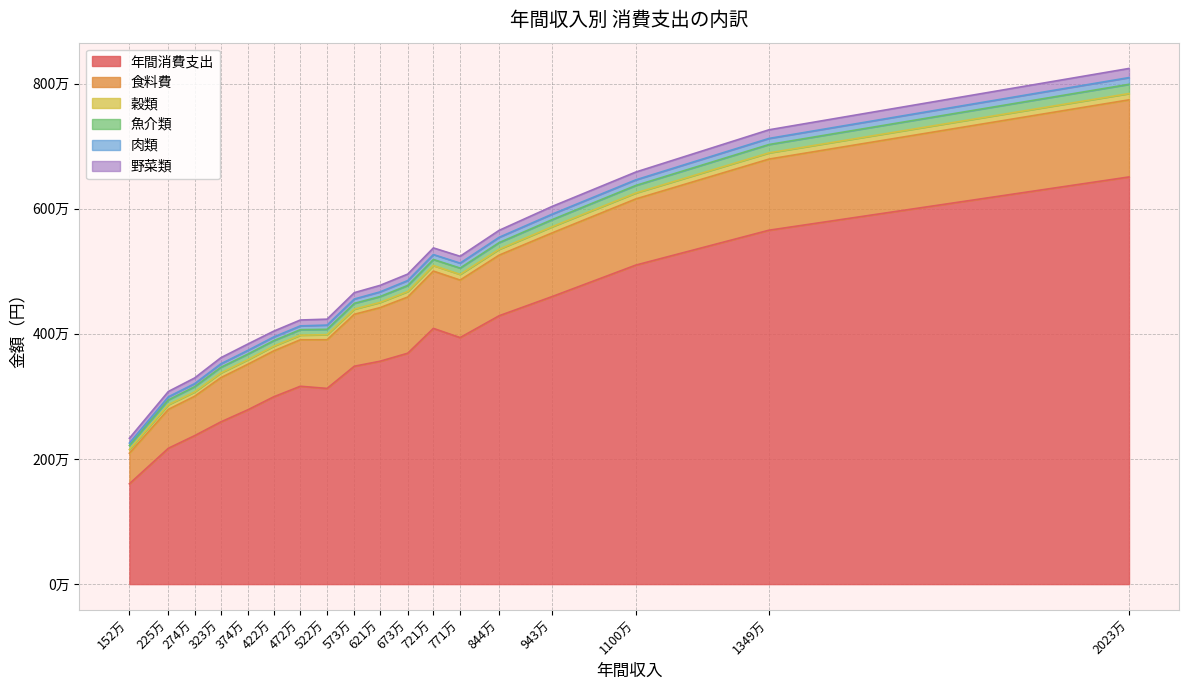

What are all the series names shown in the legend?

年間消費支出, 食料費, 穀類, 魚介類, 肉類, 野菜類